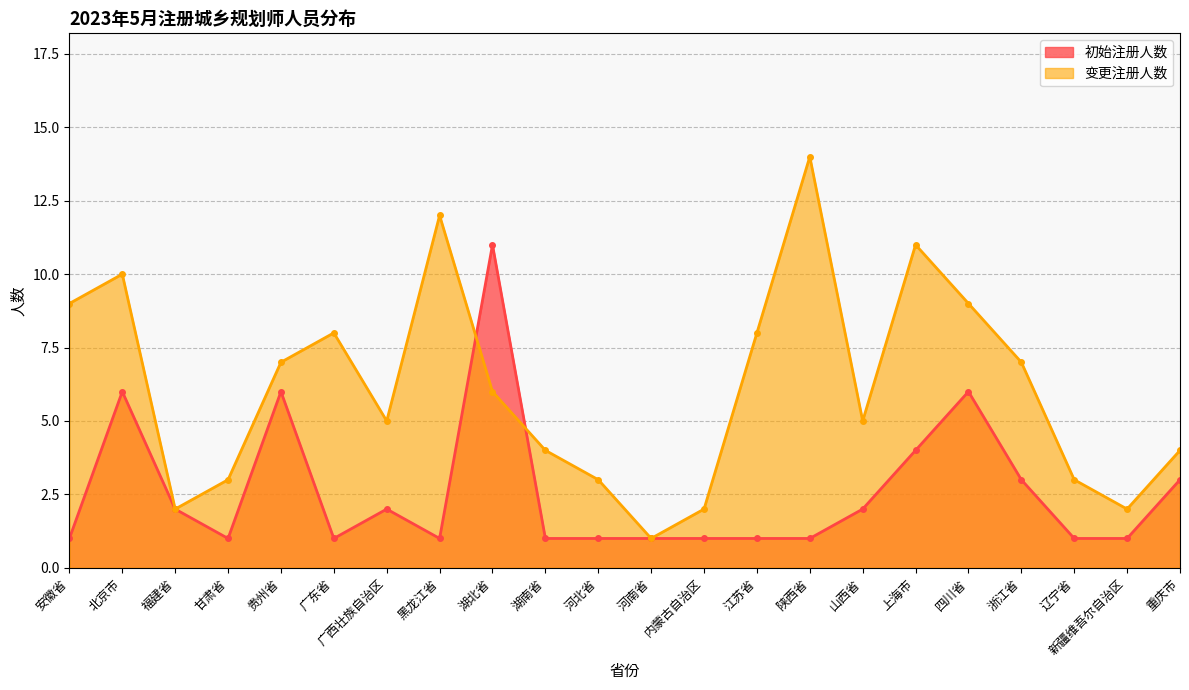

Reading left to right, extract all data points from this chart.

初始注册人数: 安徽省=1	北京市=6	福建省=2	甘肃省=1	贵州省=6	广东省=1	广西壮族自治区=2	黑龙江省=1	湖北省=11	湖南省=1	河北省=1	河南省=1	内蒙古自治区=1	江苏省=1	陕西省=1	山西省=2	上海市=4	四川省=6	浙江省=3	辽宁省=1	新疆维吾尔自治区=1	重庆市=3
变更注册人数: 安徽省=9	北京市=10	福建省=2	甘肃省=3	贵州省=7	广东省=8	广西壮族自治区=5	黑龙江省=12	湖北省=6	湖南省=4	河北省=3	河南省=1	内蒙古自治区=2	江苏省=8	陕西省=14	山西省=5	上海市=11	四川省=9	浙江省=7	辽宁省=3	新疆维吾尔自治区=2	重庆市=4